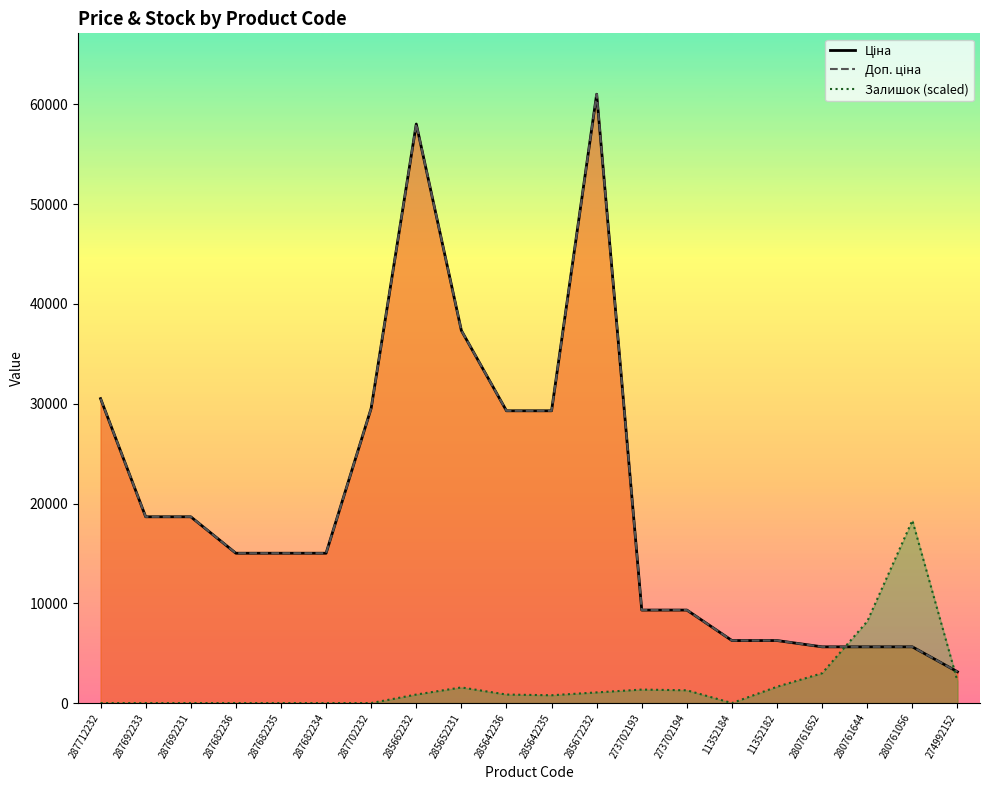

Between which two adjacent categories do Ціна and Залишок (scaled) first intersect?

280761652 and 280761644